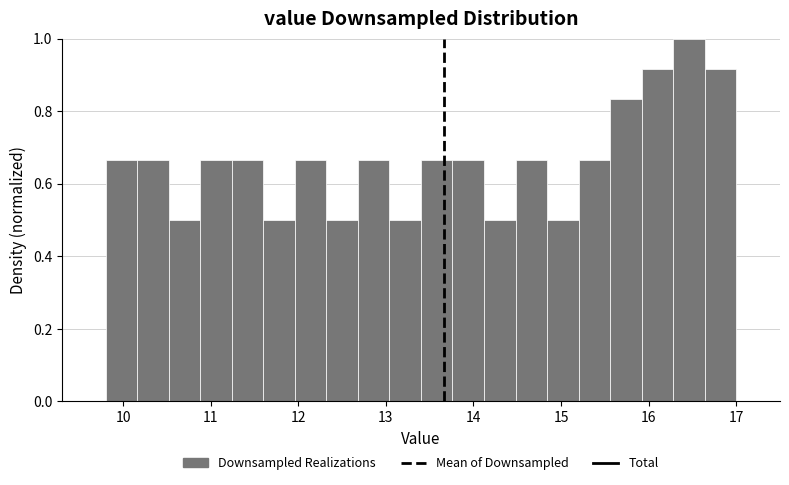

Read against the x-axis, roughly where is the centre of the tallest bar?

16.5